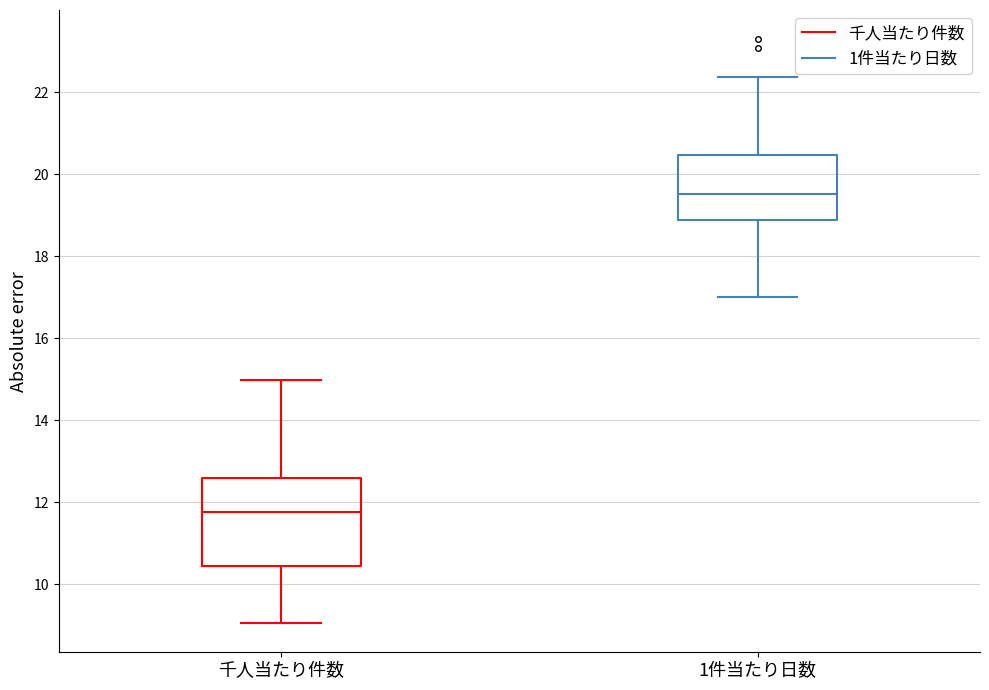

Reading left to right, transcribe this box plot: for each box, give where its median line is, the range the box spans, and where its two whiskers end, as read against the y-axis. The values are not printed on the chart, so give them approximately, as read against the axis.

千人当たり件数: median 11.8, box 10.4 to 12.6, whiskers 9.0 to 15.0
1件当たり日数: median 19.6, box 18.8 to 20.4, whiskers 17.0 to 22.4